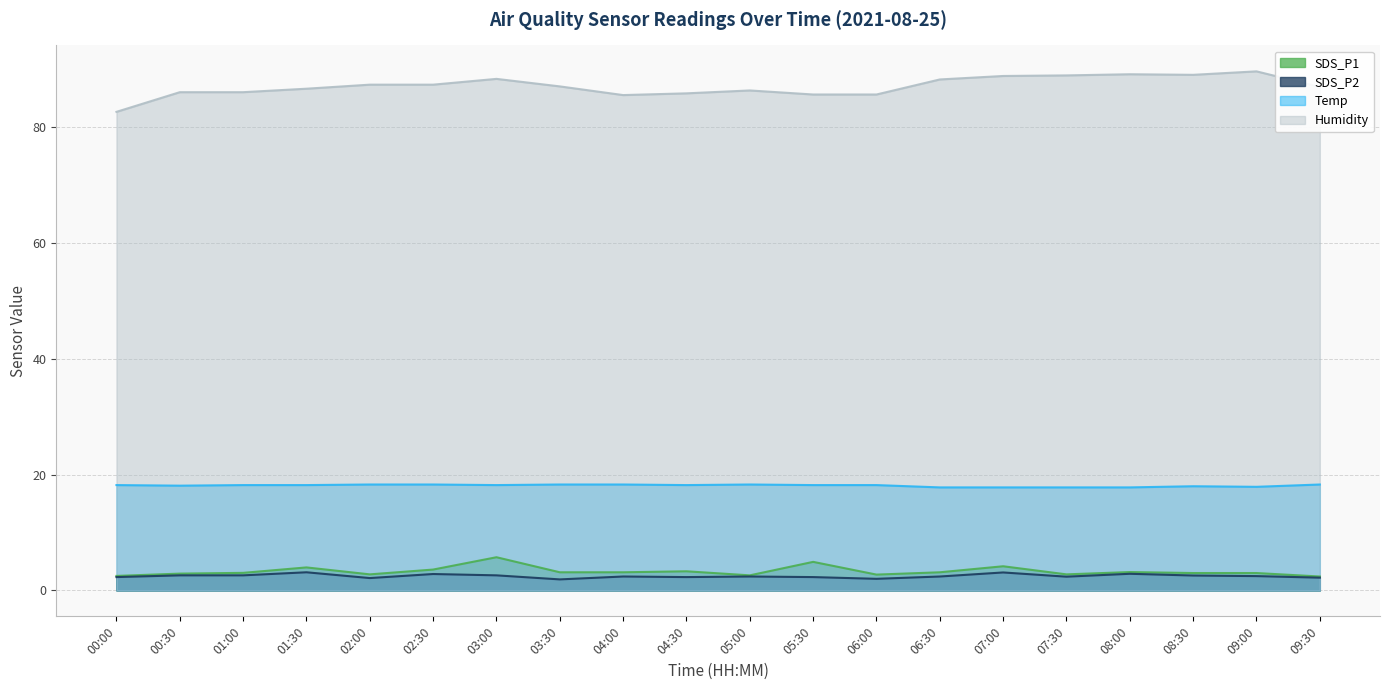

How many interior local peaks does the Temp series have?

2